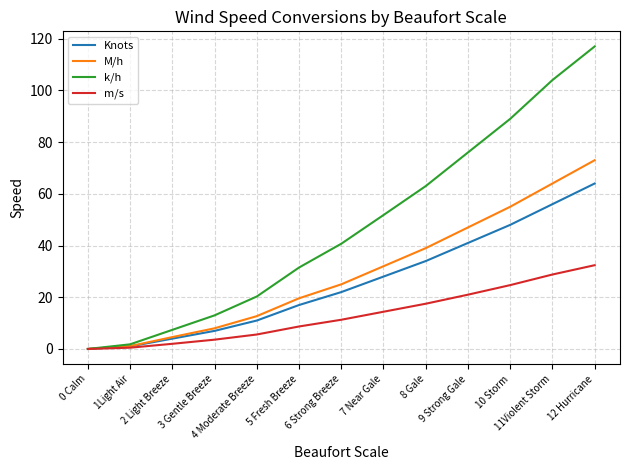

At how many categories does at least one series exceed 24?

8